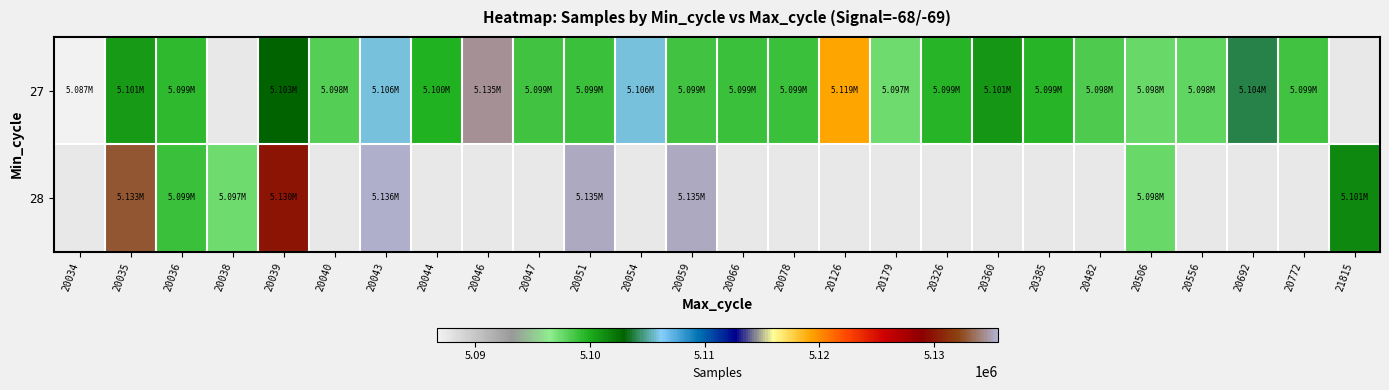

How many distinct data groups are displayed?

2